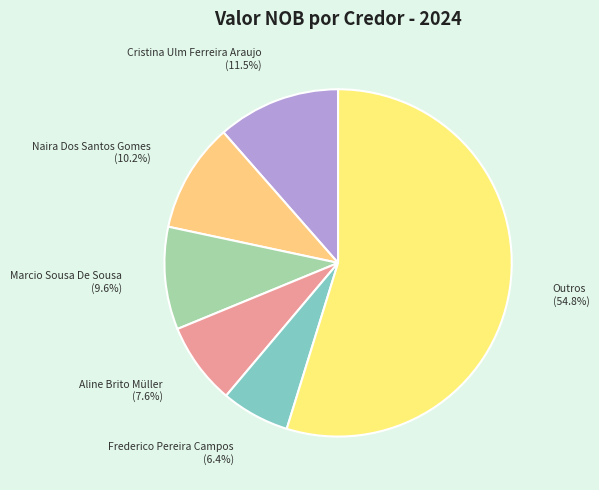

Rank the categories by value from lowest to highest.

Frederico Pereira Campos (6.4%), Aline Brito Müller (7.6%), Marcio Sousa De Sousa (9.6%), Naira Dos Santos Gomes (10.2%), Cristina Ulm Ferreira Araujo (11.5%), Outros (54.8%)